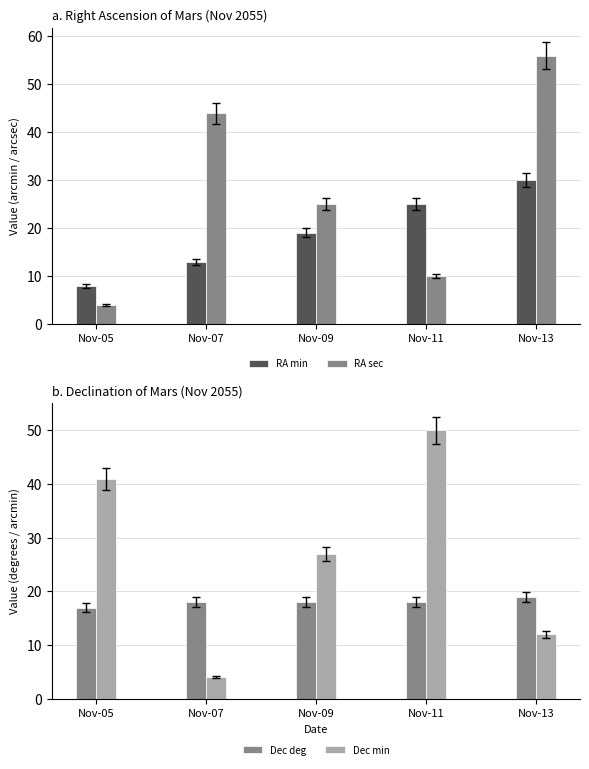

What is the sum of the RA sec values at Nov-05 and Nov-09?

29